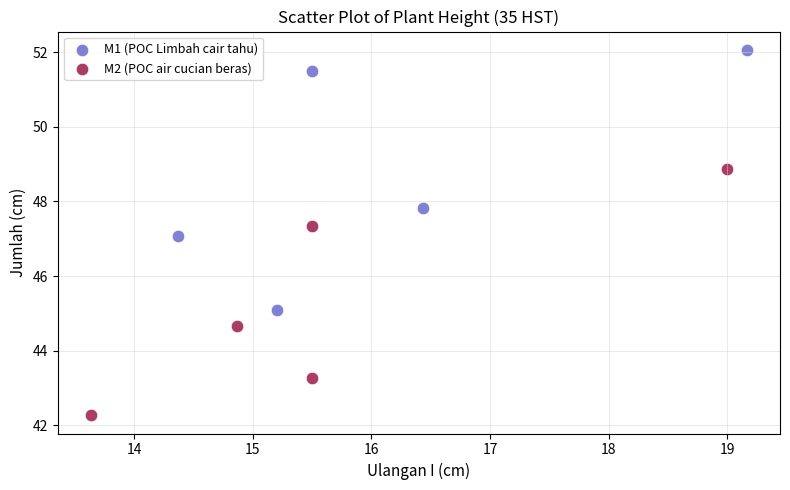

Which series reaches the maximum Y coordinate?

M1 (POC Limbah cair tahu)